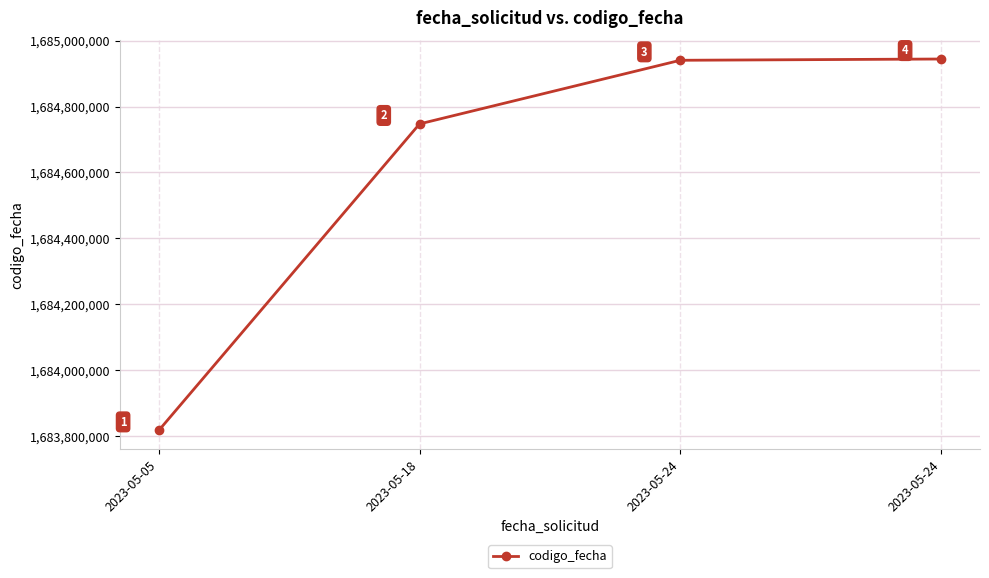

Does the chart have visible grid lines?

Yes